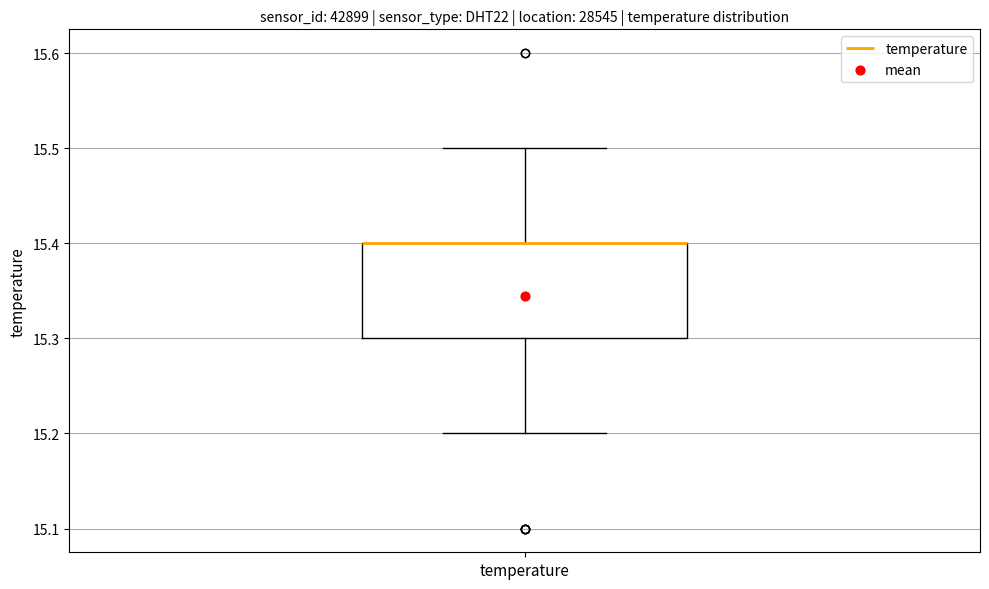

Read this box plot against the y-axis: the position of the median line, the range covered by the box, and the ends of both whiskers. The values are not printed on the chart, so give them approximately, as read against the axis.

median 15.4 (drawn on the box's upper edge), box 15.3 to 15.4, whiskers 15.2 to 15.5